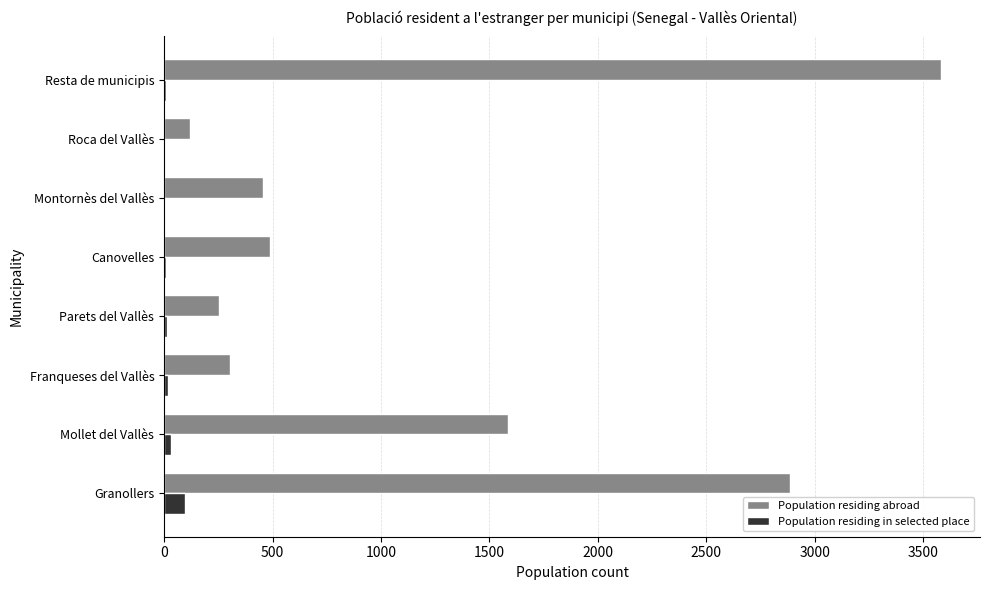

Is the value of Population residing abroad at Montornès del Vallès greater than the value of Population residing in selected place at Canovelles?

Yes